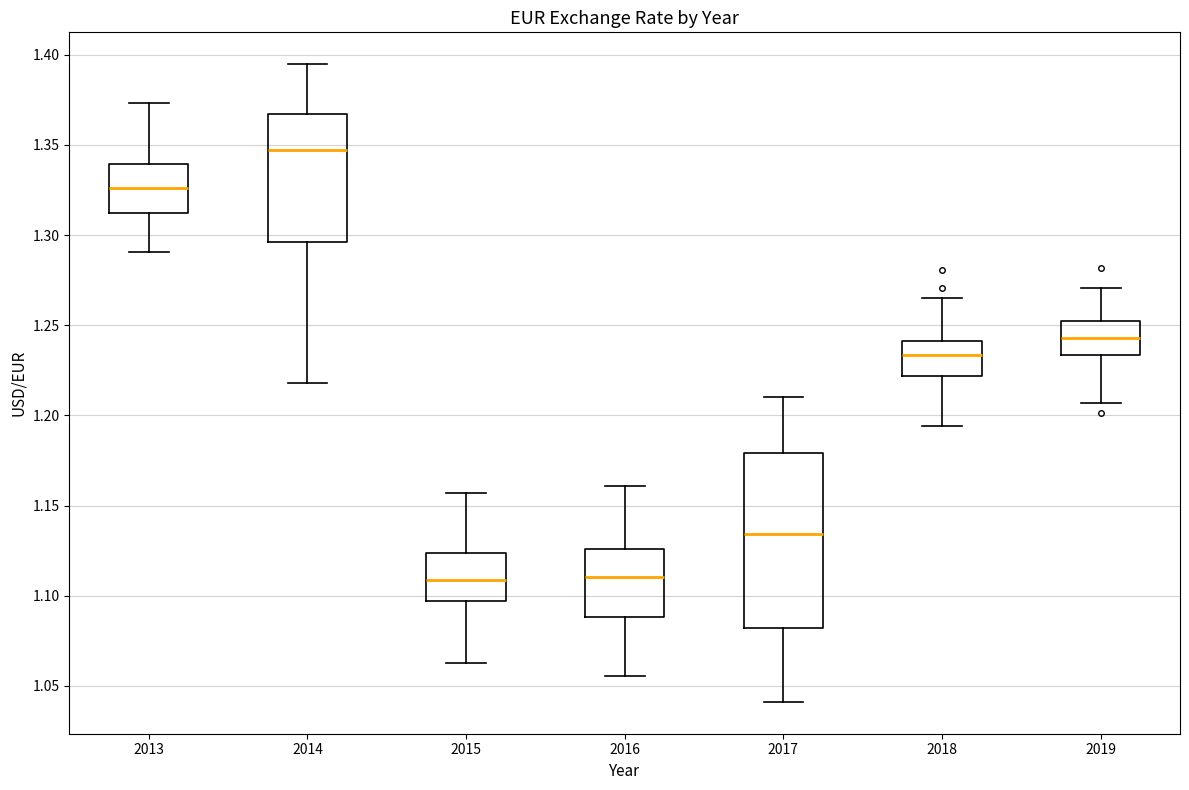

Where does the median line of the box at x = 2017 sit on the y-axis? The values are not printed on the chart, so give them approximately, as read against the axis.

1.135